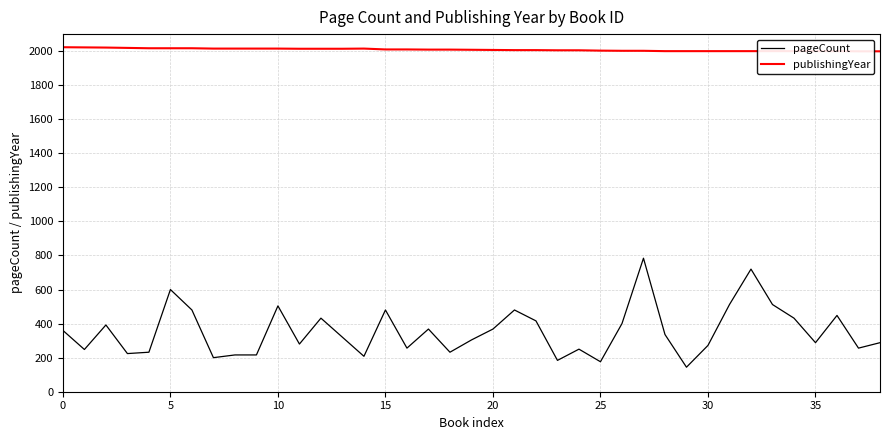

How many categories are shown in the chart?

39